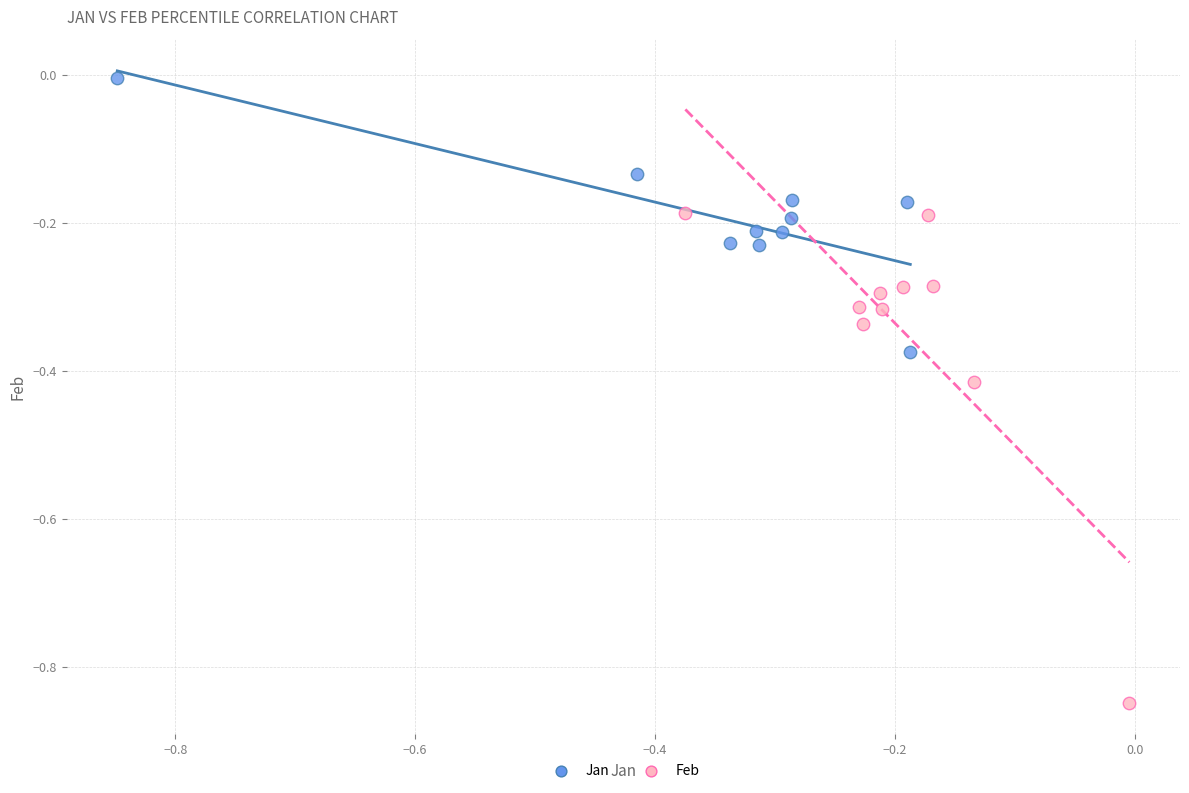

Which series contains the highest Y value?

Jan